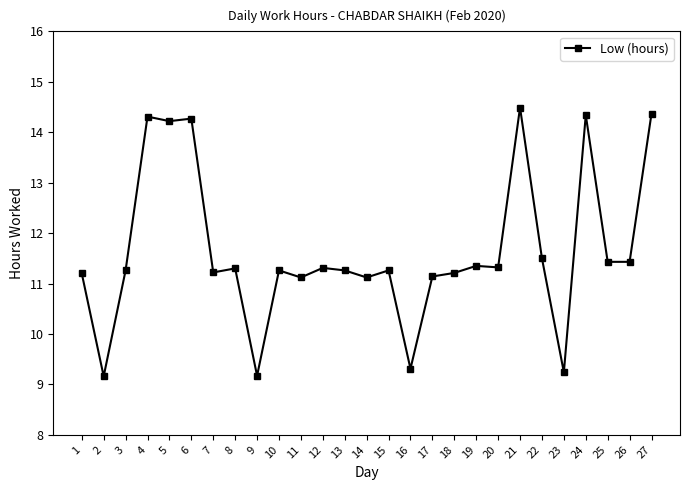

Count the number of data series in this chart.

1